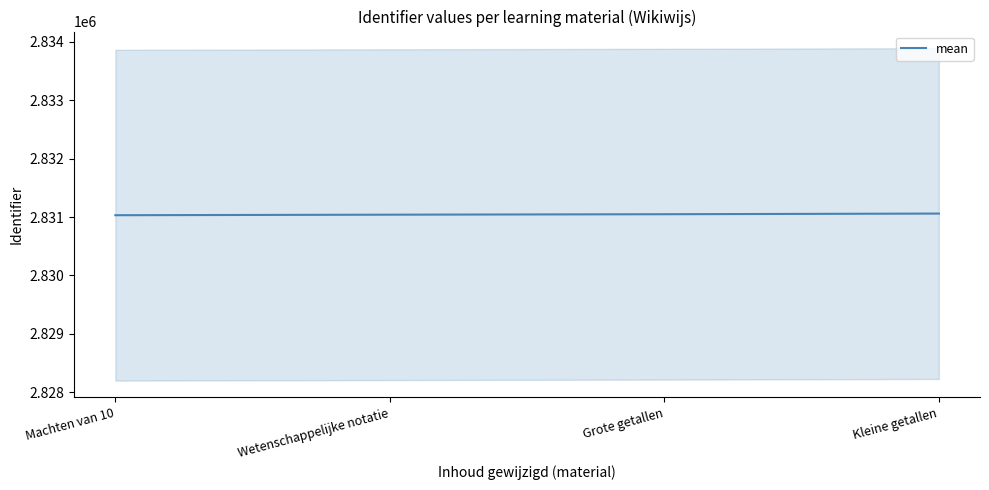

What is the sum of the values at Machten van 10 and Wetenschappelijke notatie?

5662071